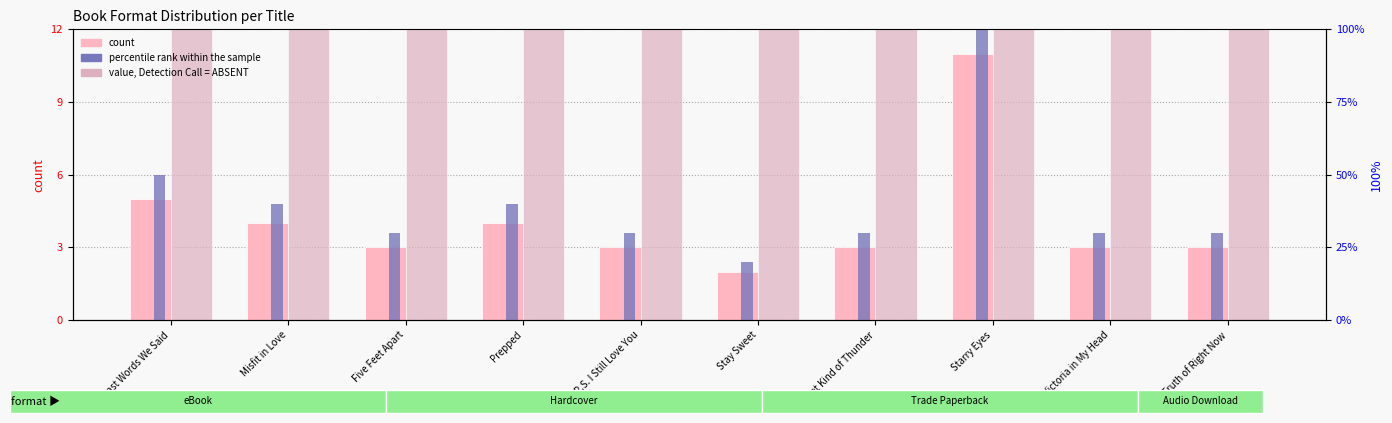

How many distinct data groups are displayed?

3